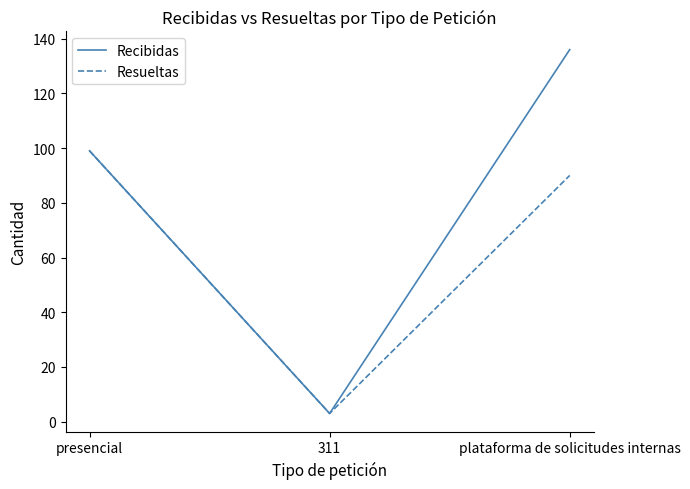

Does the chart have visible grid lines?

No